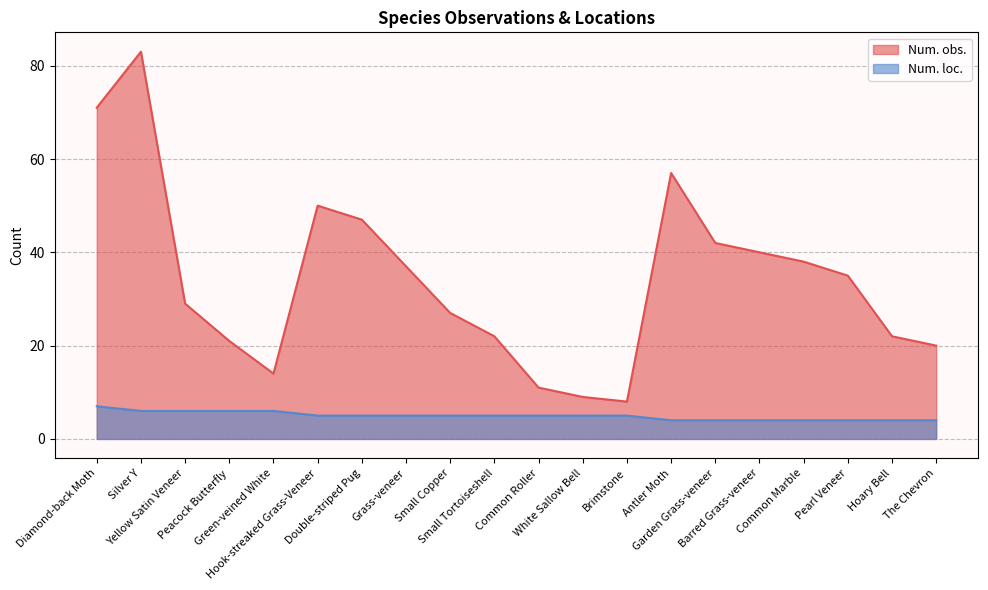

What is the average value of the Num. obs. series?

34